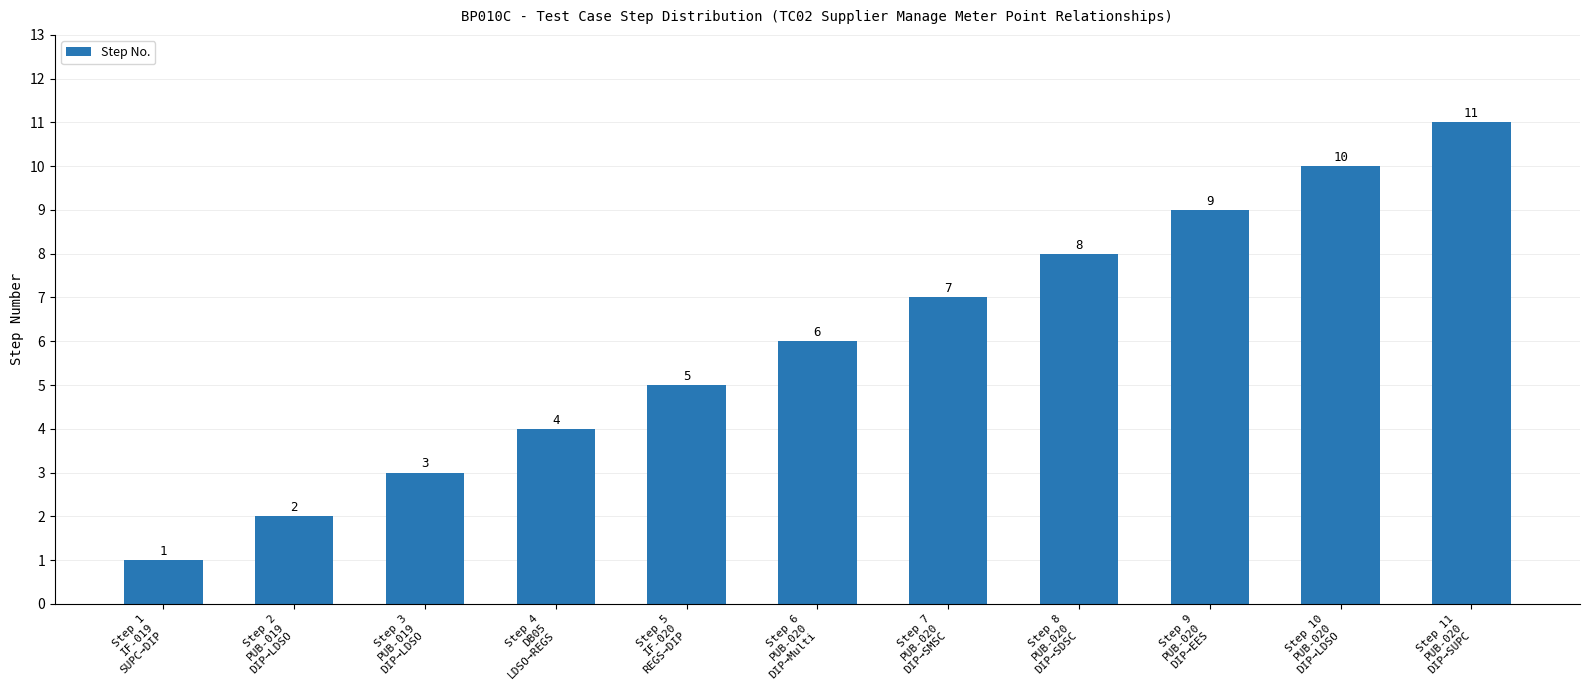

True or false: the data shows 4 at Step 4
DB05
LDSO→REGS.

True